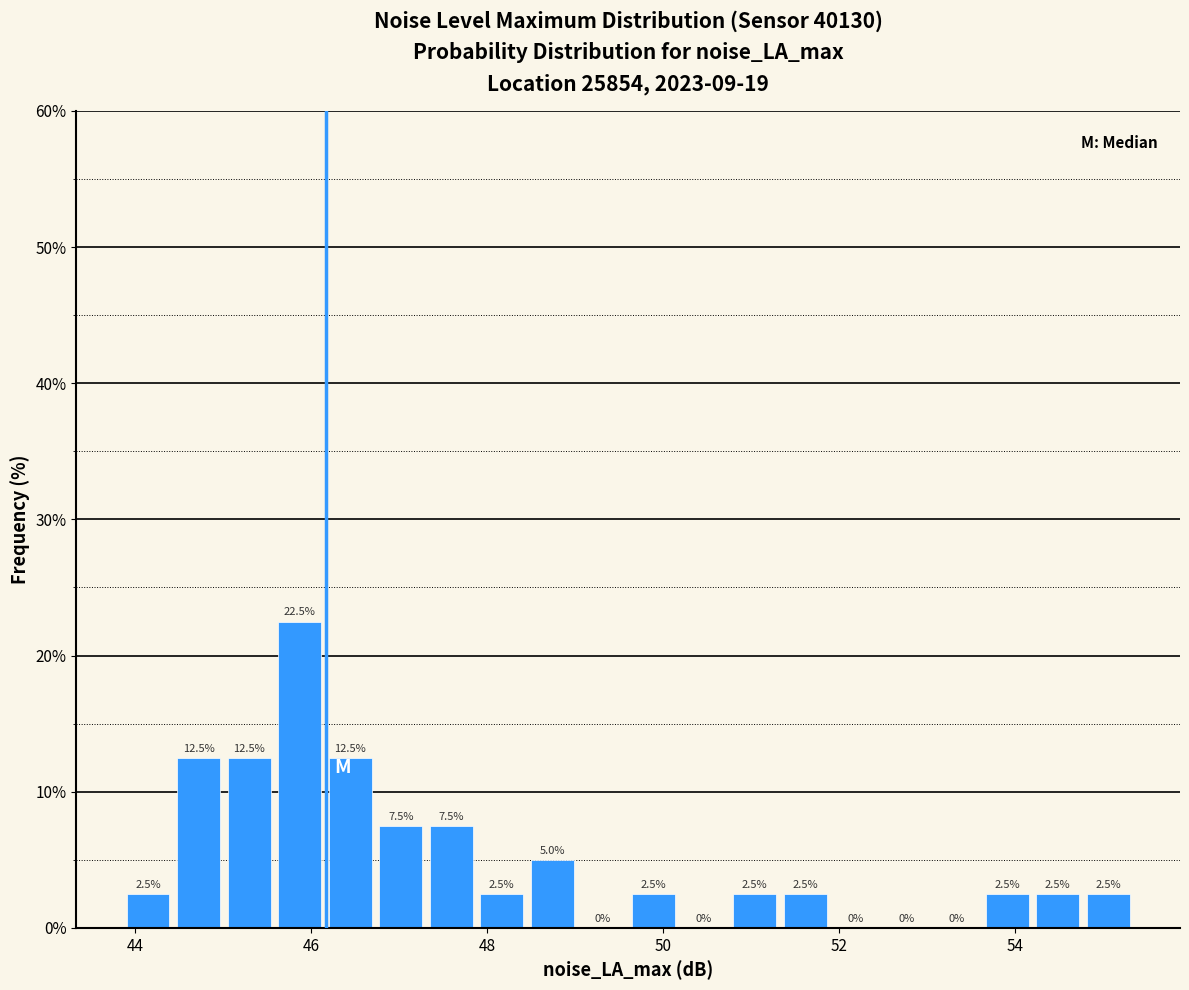

Around what value on the x-axis is the tallest bar? Give the approximate position of its centre, as read against the axis.

45.8